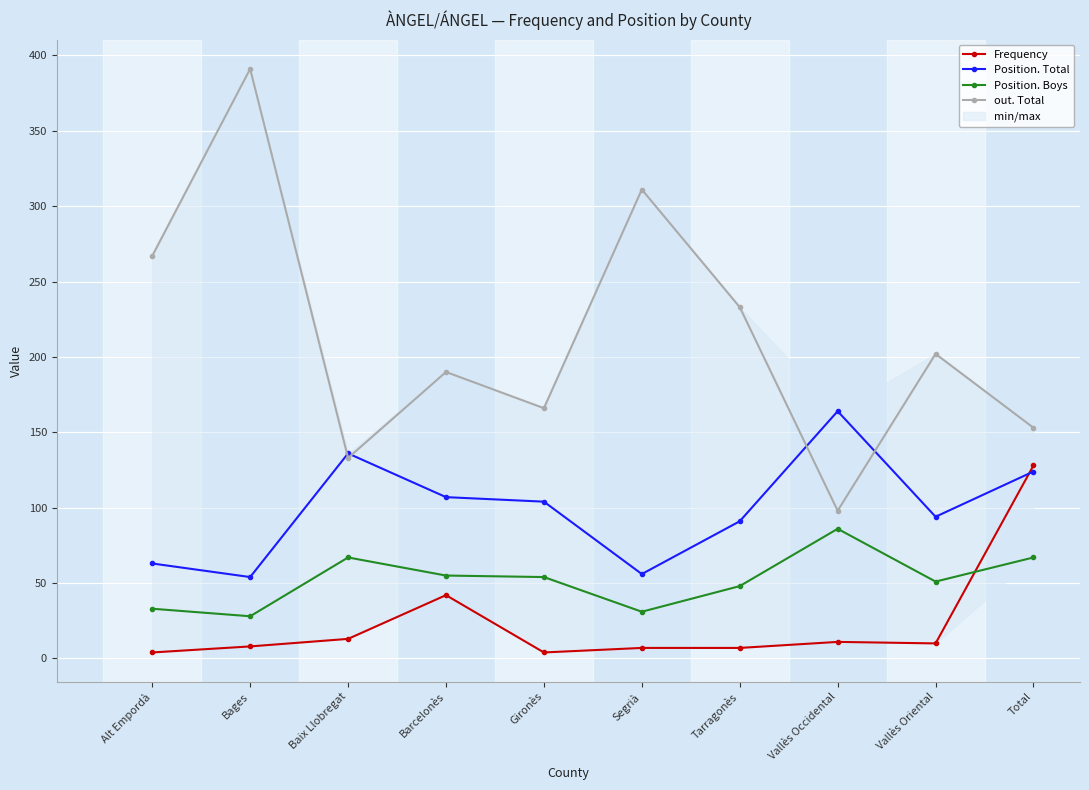

What is the difference between the second highest and second lowest values in the Position. Boys series?

36